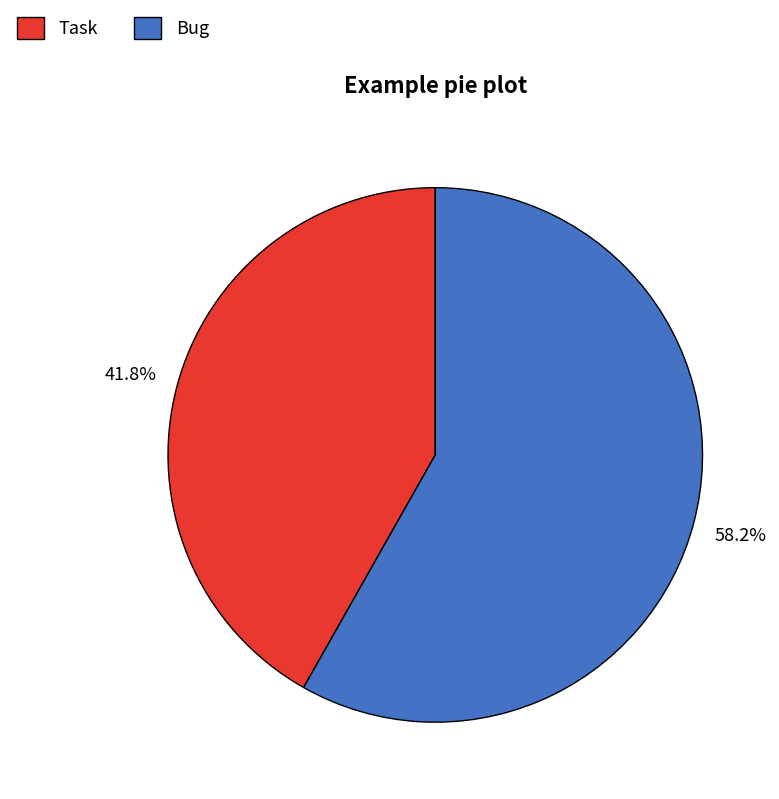

Which slice is the smallest?

Task